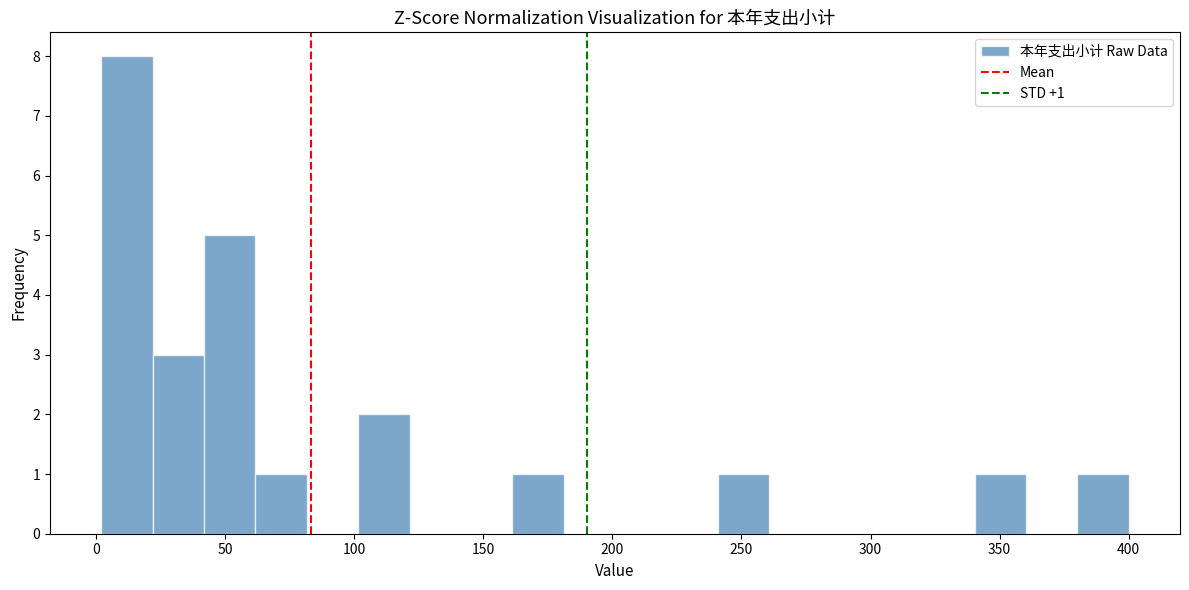

Around what value on the x-axis is the tallest bar? Give the approximate position of its centre, as read against the axis.

10